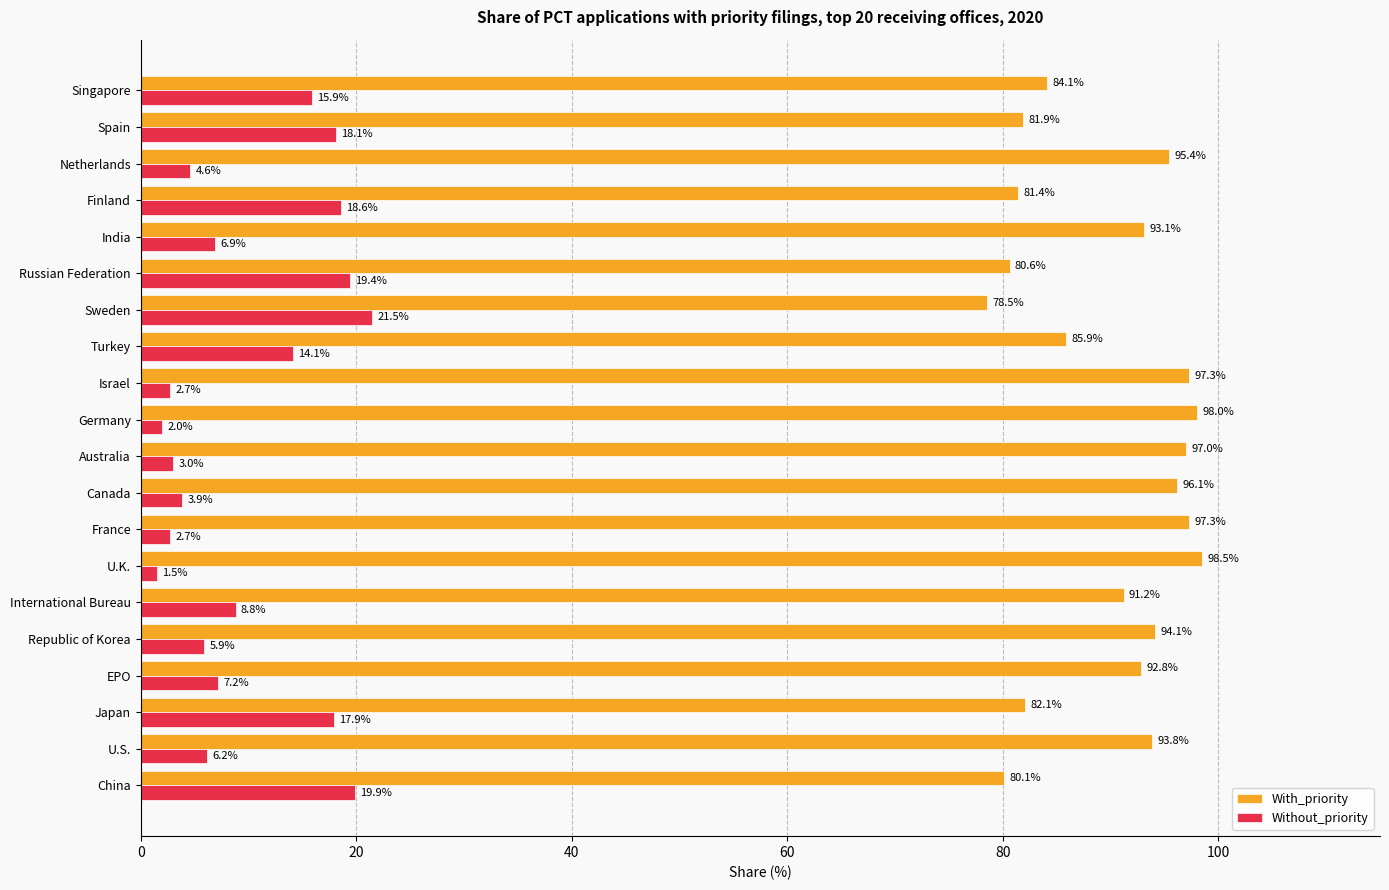

What are all the series names shown in the legend?

With_priority, Without_priority